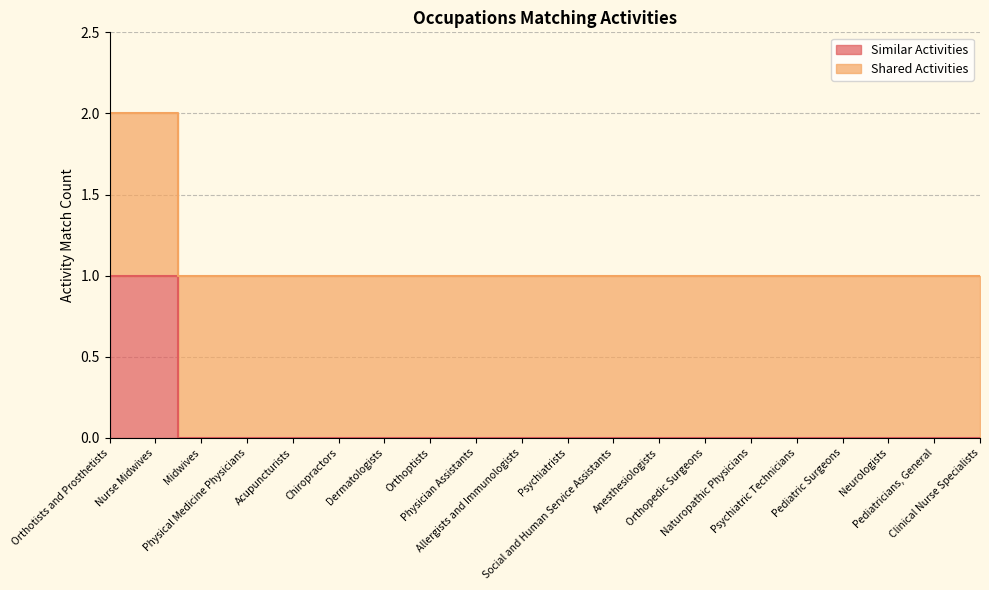

What is the change in value from Orthotists and Prosthetists to Psychiatrists?

-1